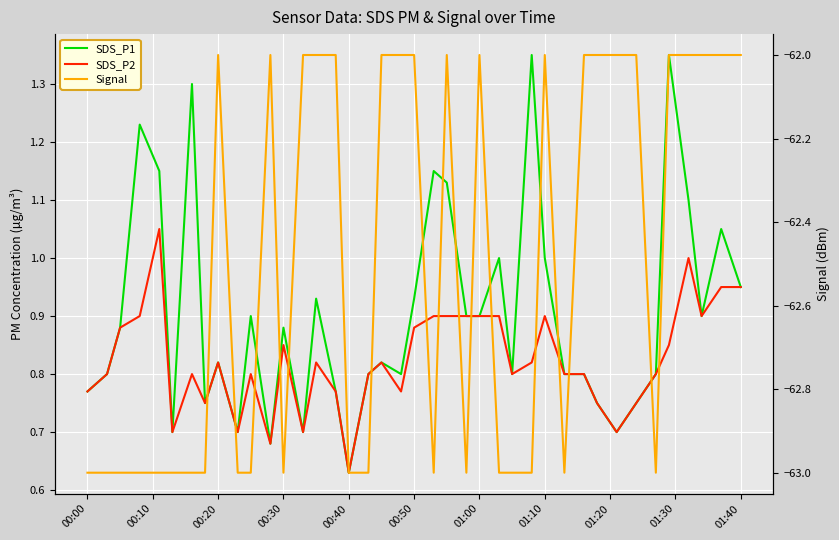

Rank the series by their maximum value, from lowest to highest.

Signal, SDS_P2, SDS_P1